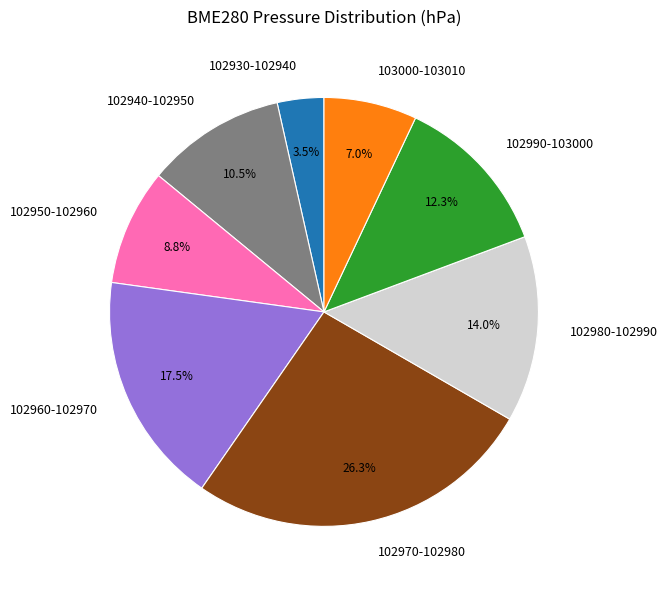

Combined, what portion of the pie is 103000-103010 and 102930-102940?

10.5%